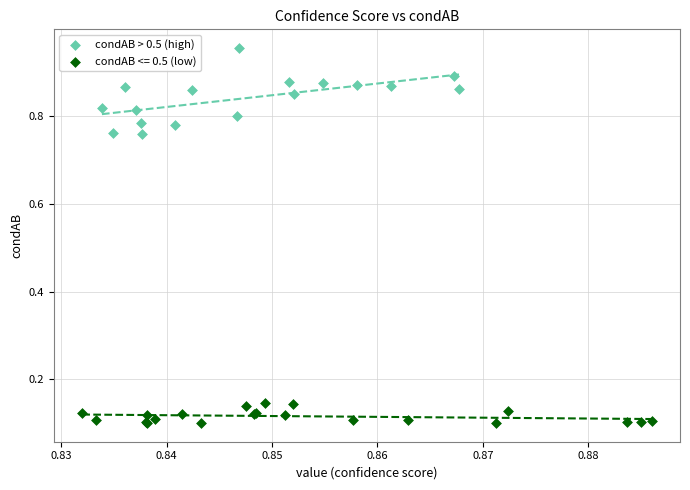

Which series contains the lowest Y value?

condAB <= 0.5 (low)